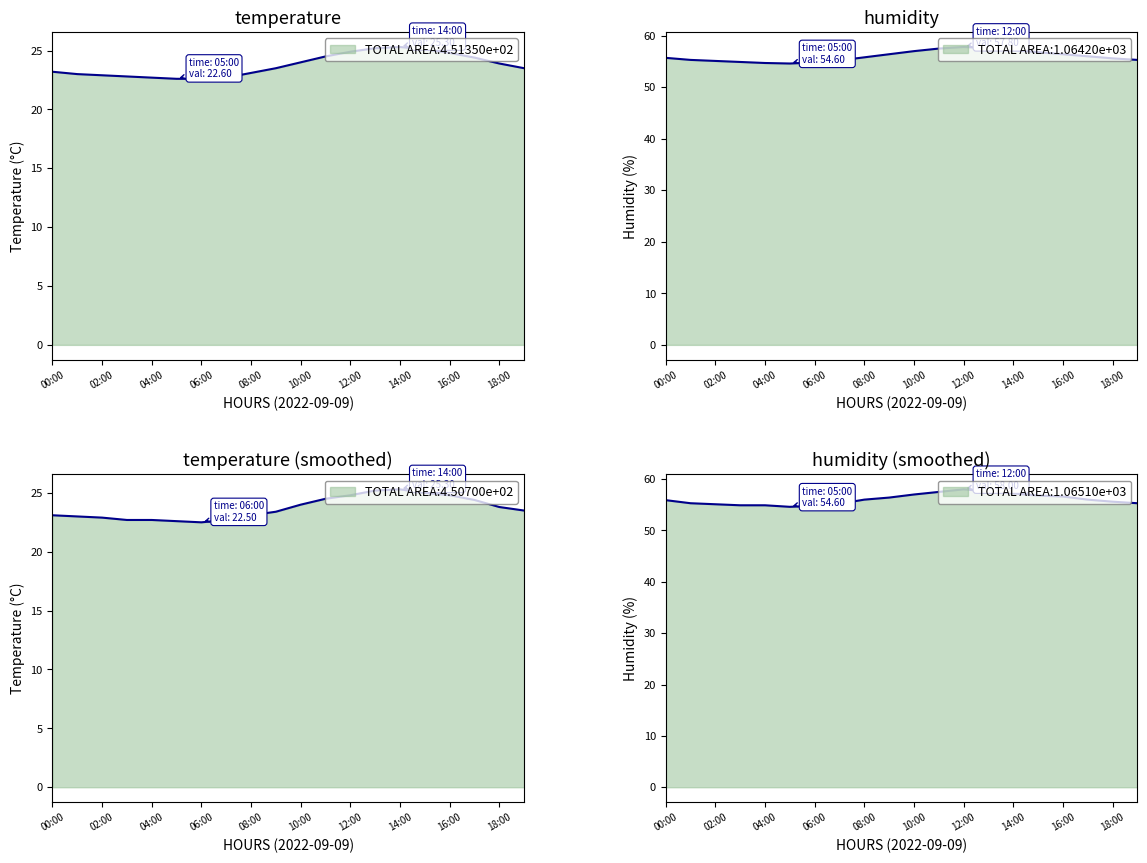

Reading left to right, transcribe all the data shown in this chart.

temperature: 00:00=23.2	01:00=23.0	02:00=22.9	03:00=22.8	04:00=22.7	05:00=22.6	06:00=22.6	07:00=22.7	08:00=23.1	09:00=23.5	10:00=24.0	11:00=24.5	12:00=24.9	13:00=25.2	14:00=25.3	15:00=25.1	16:00=24.8	17:00=24.4	18:00=23.9	19:00=23.5
humidity: 00:00=55.7	01:00=55.3	02:00=55.1	03:00=54.9	04:00=54.7	05:00=54.6	06:00=54.8	07:00=55.2	08:00=55.8	09:00=56.4	10:00=57.0	11:00=57.5	12:00=57.8	13:00=57.6	14:00=57.2	15:00=56.8	16:00=56.4	17:00=56.0	18:00=55.6	19:00=55.3